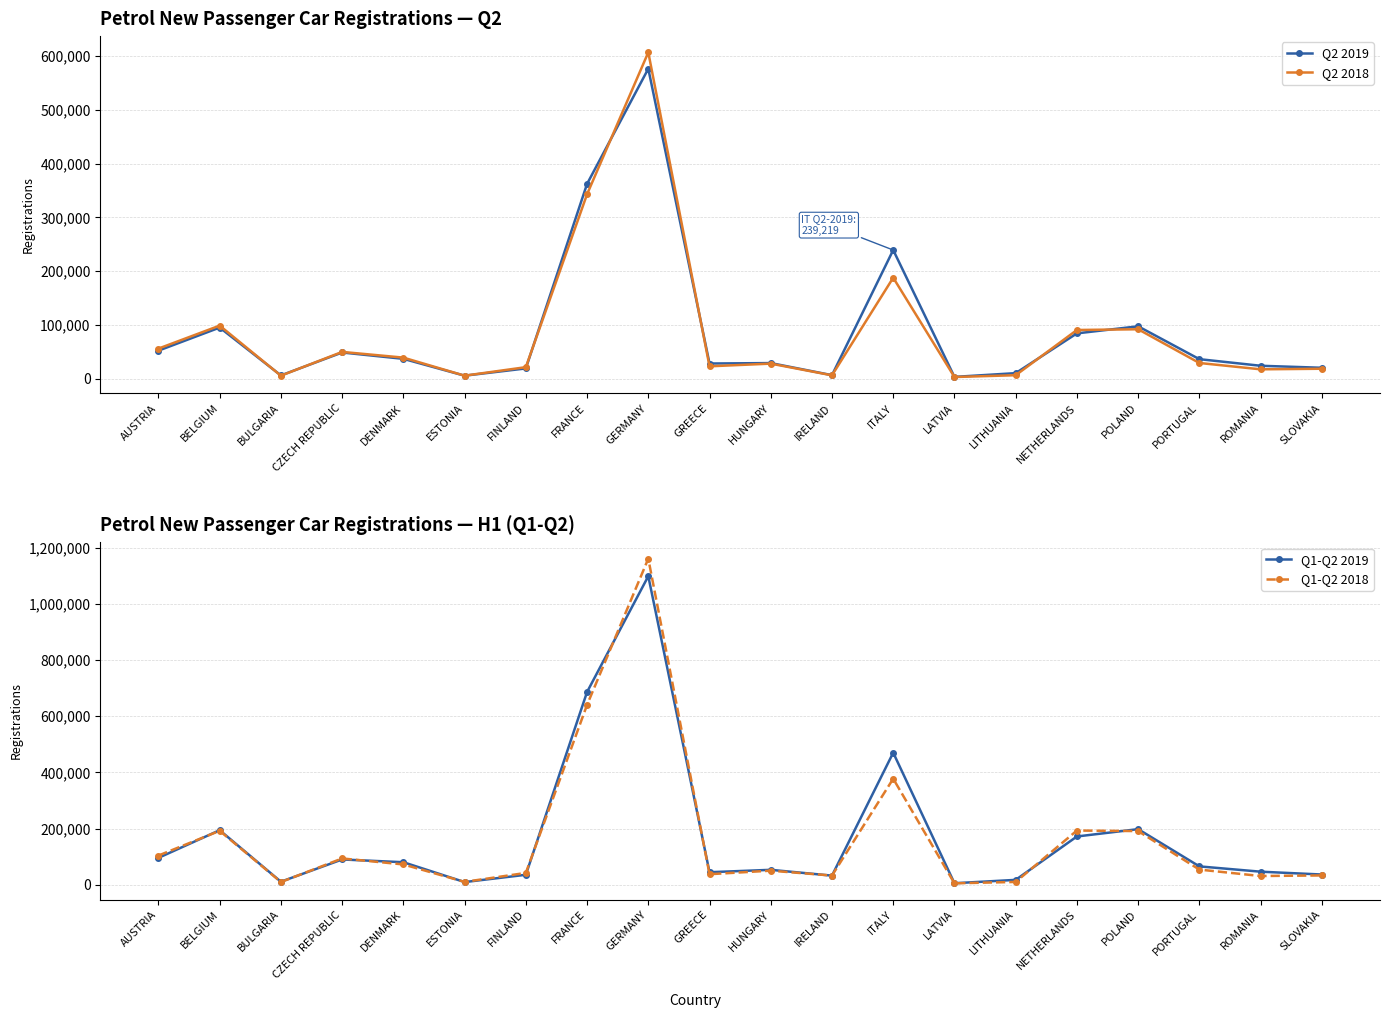

At which label does Q1-Q2 2018 first exceed 54382?

AUSTRIA